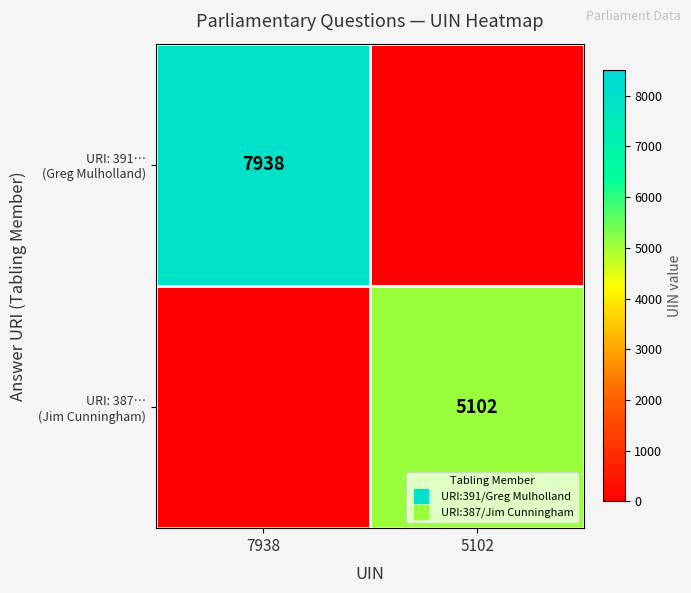

At how many categories does at least one series exceed 2279?

2